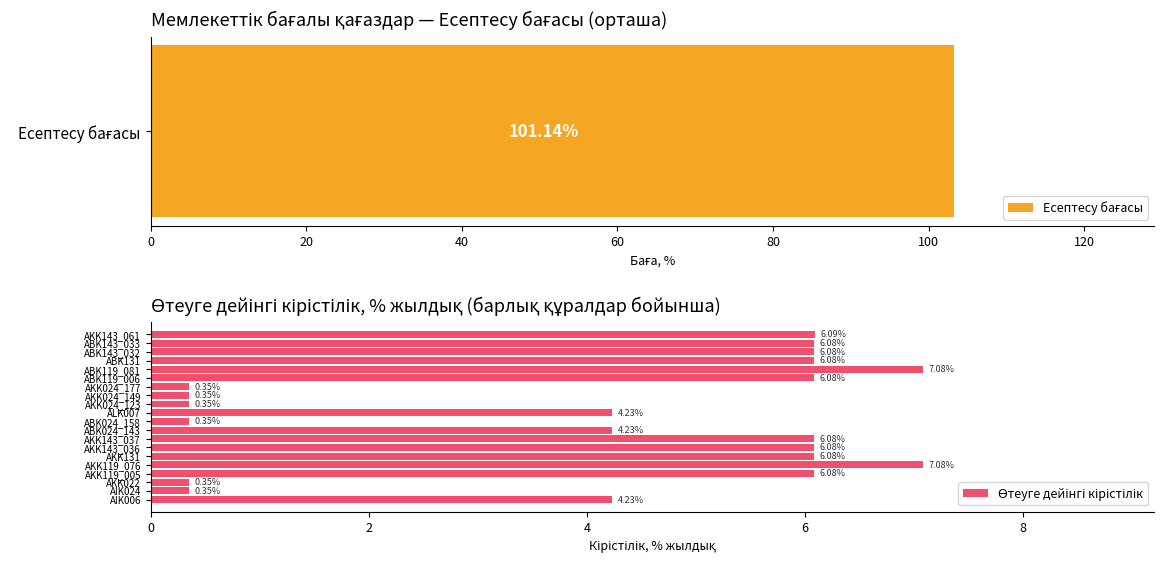

Rank the series by their maximum value, from lowest to highest.

Өтеуге дейінгі кірістілік, Есептесу бағасы